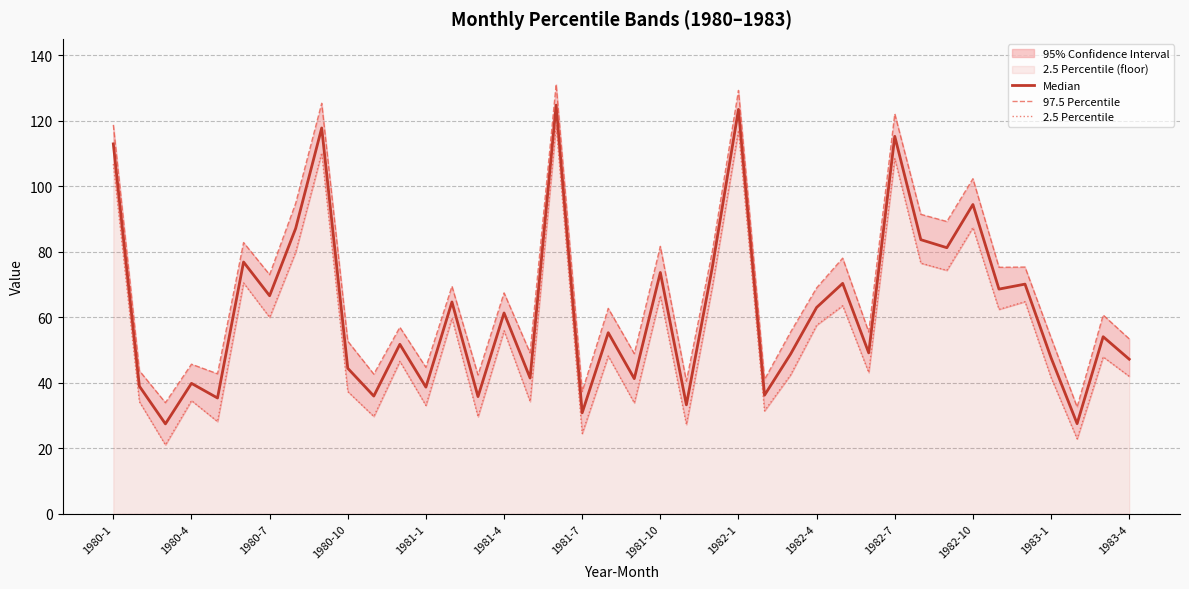

The 97.5 Percentile series shows 48.9 at 20. True or false?

True